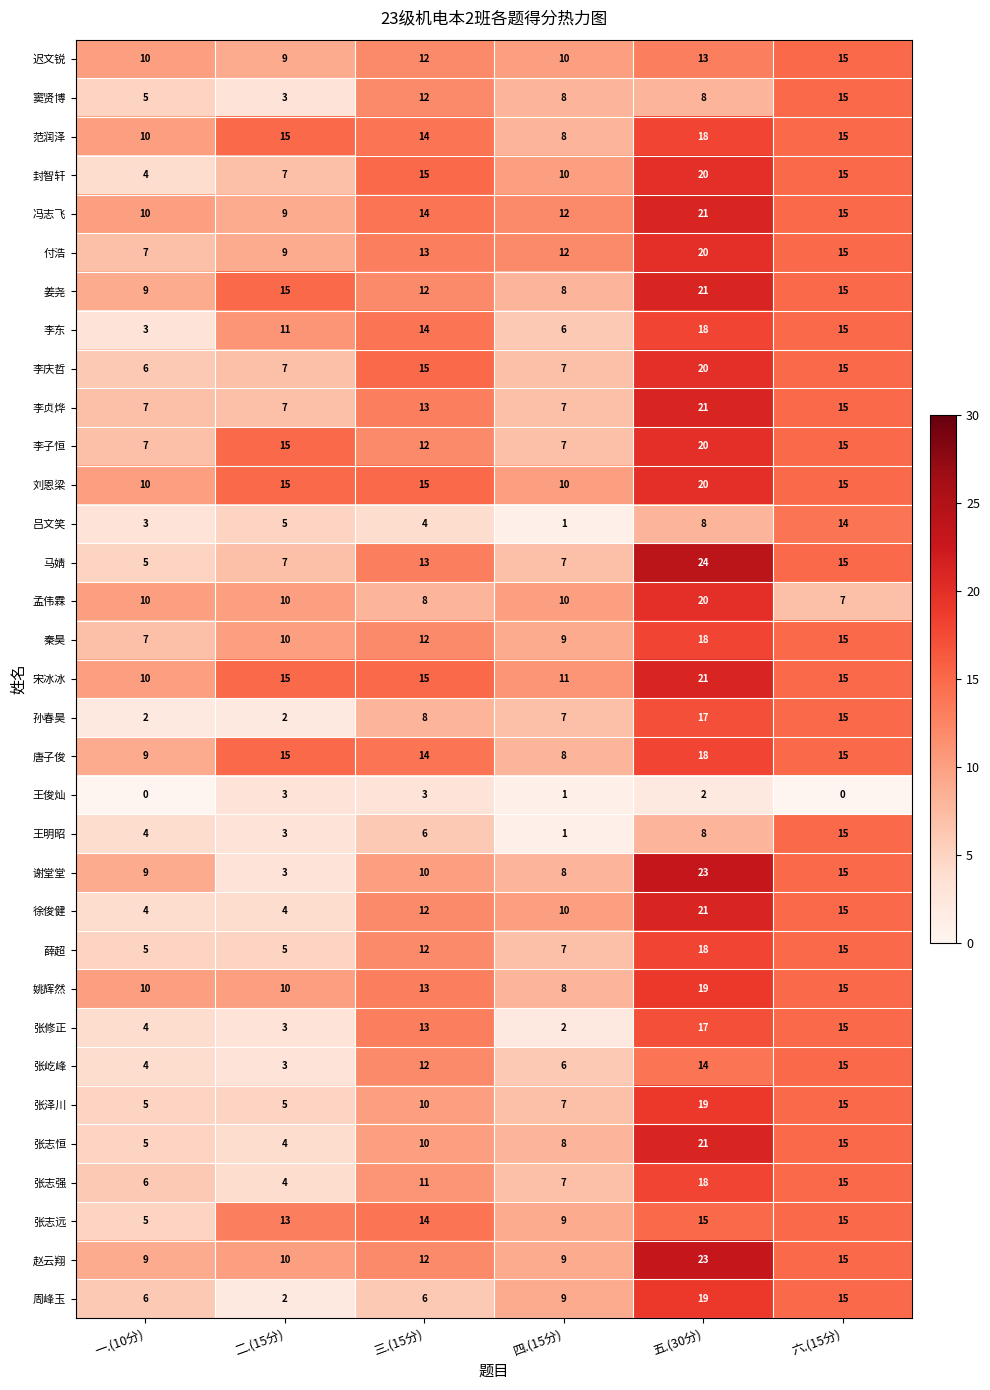

What is the total value across all series at 五.(30分)?

583